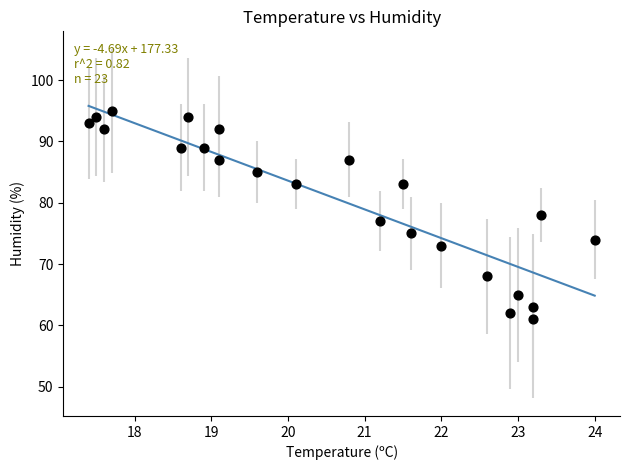

What is the range of Y values (max minus min)?

34